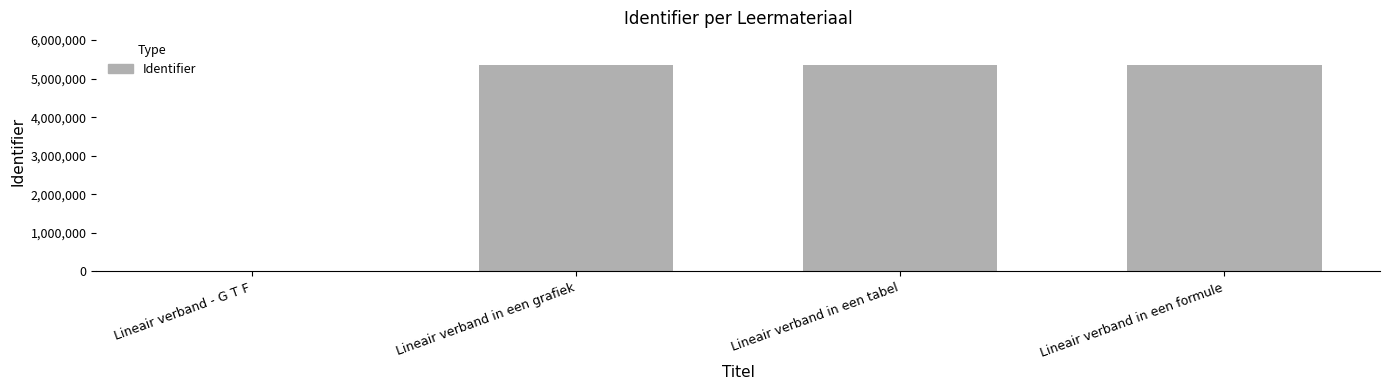

What is the greatest value displayed?

5342599